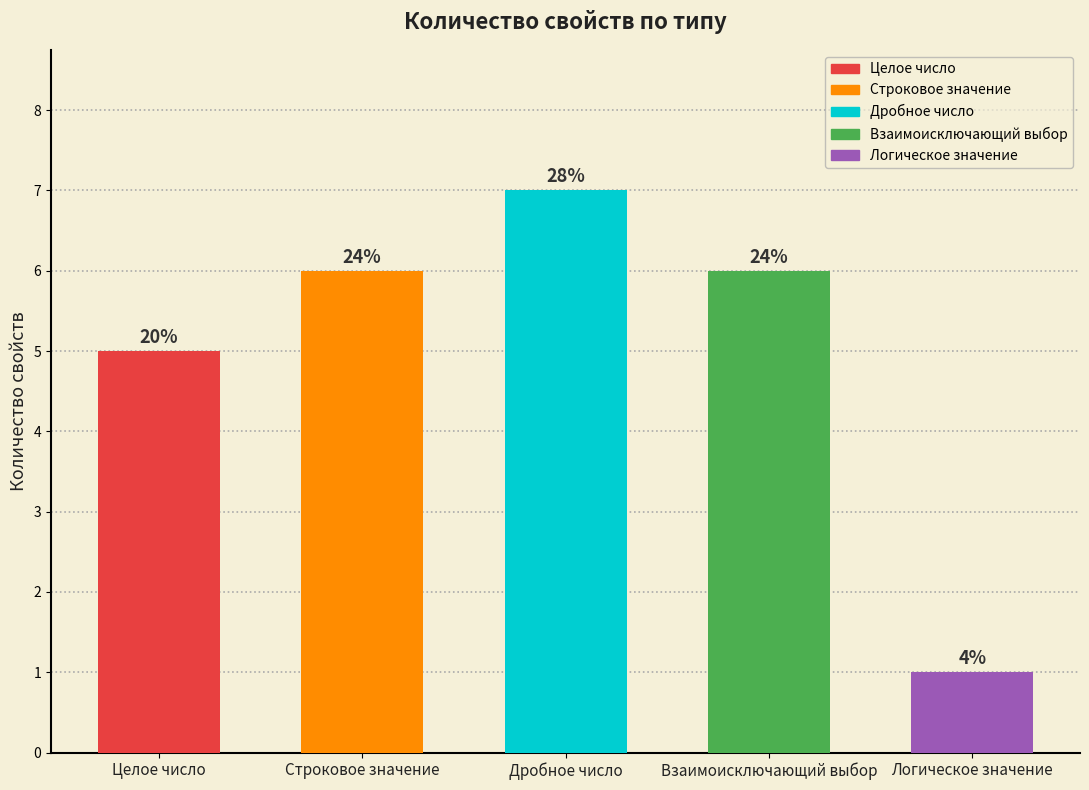

Does the chart contain any negative values?

No